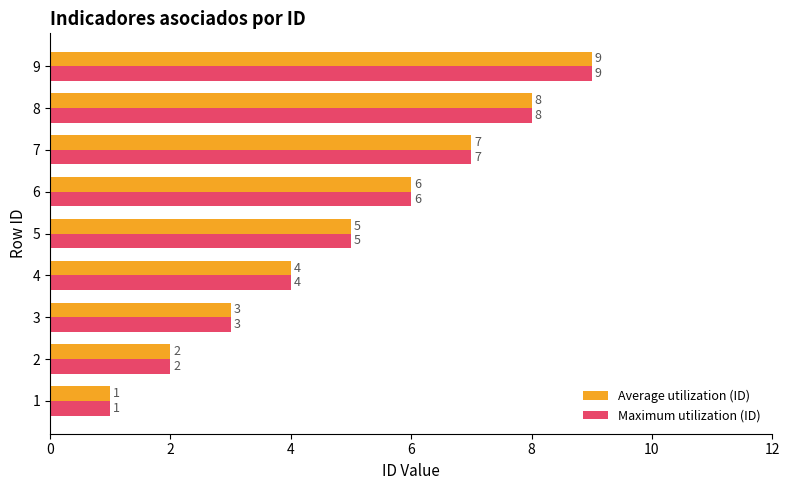

Is the value of Average utilization (ID) at 3 greater than the value of Maximum utilization (ID) at 7?

No